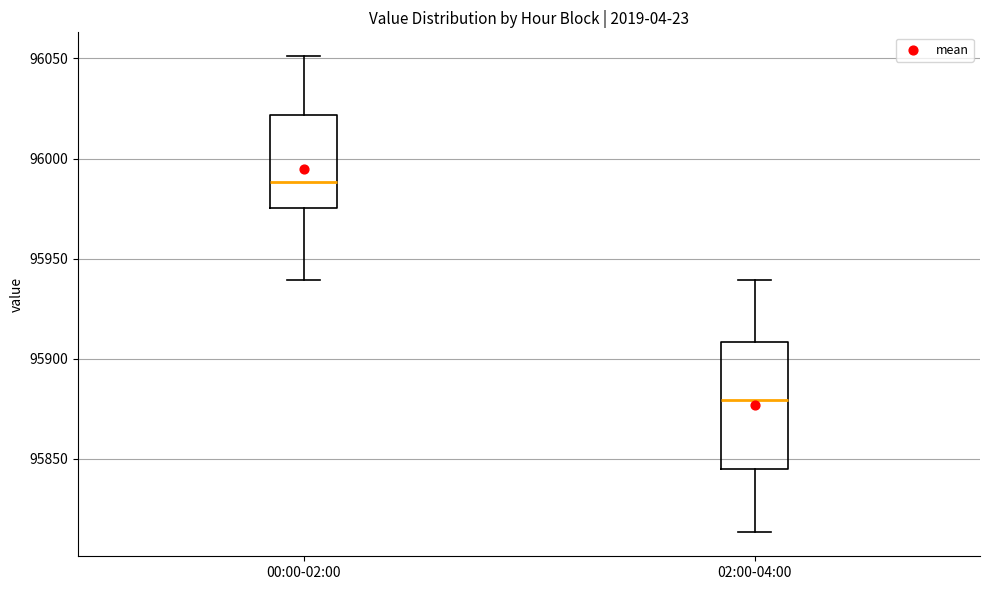

Reading left to right, transcribe this box plot: for each box, give where its median line is, the range the box spans, and where its two whiskers end, as read against the y-axis. The values are not printed on the chart, so give them approximately, as read against the axis.

00:00-02:00: median 95990, box 95975 to 96020, whiskers 95940 to 96050
02:00-04:00: median 95880, box 95845 to 95910, whiskers 95815 to 95940